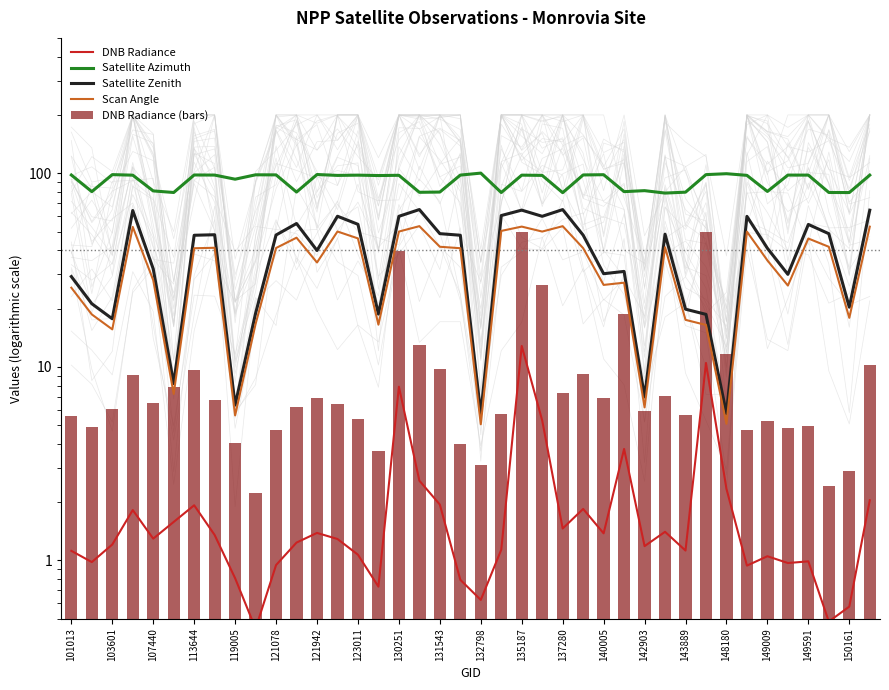

How many values in the Satellite Azimuth series exceed 97?

24